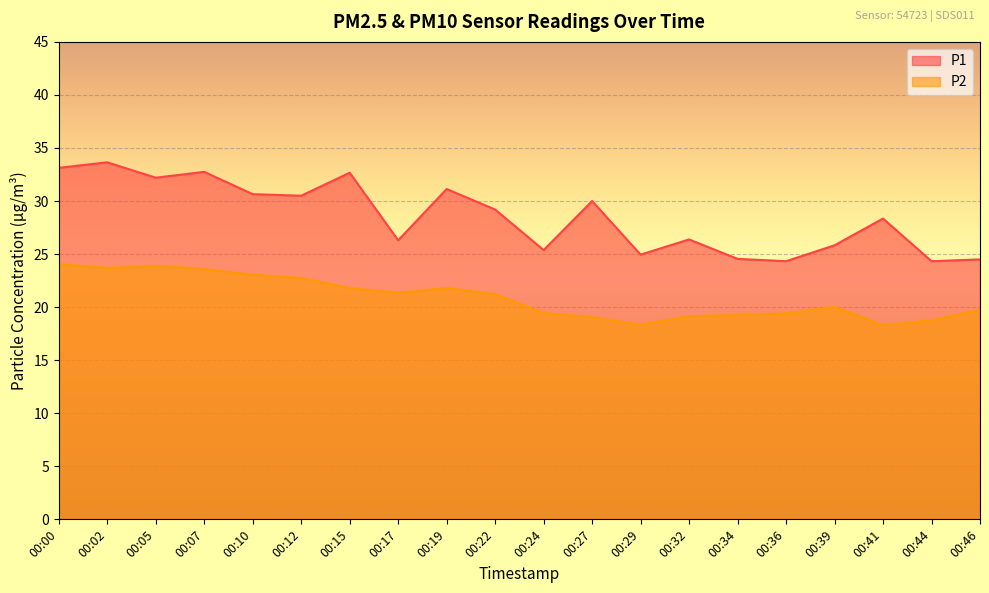

What is the sum of all P2 values?

418.7